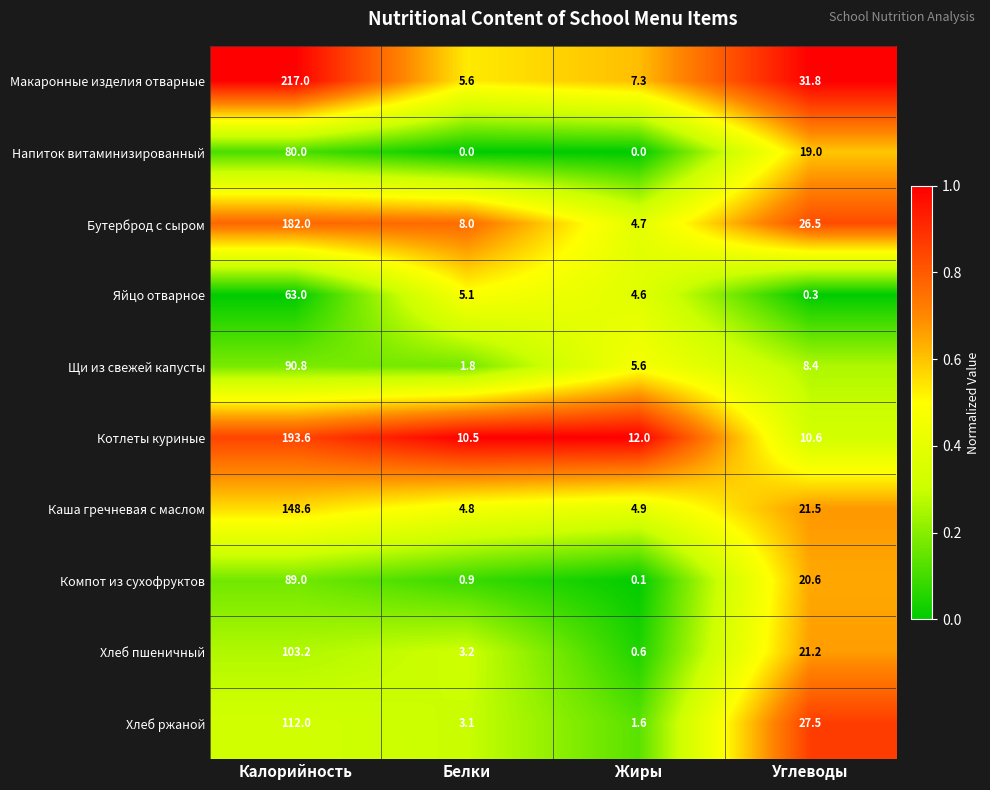

What is the greatest value displayed?

217.0